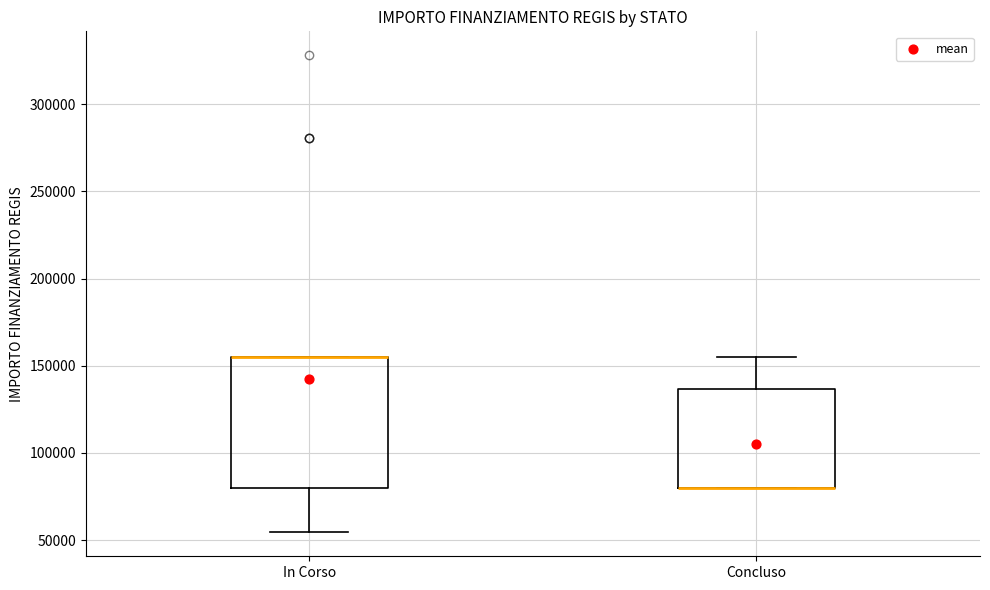

Which box is the tallest, from its lower edge to its upper edge?

In Corso